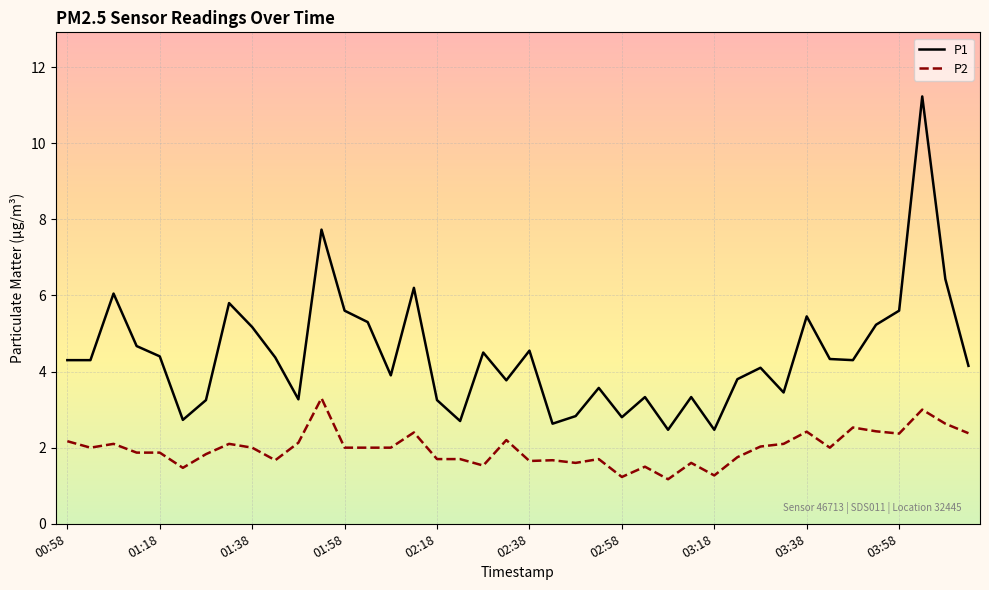

True or false: P2 and P1 cross at least once.

False